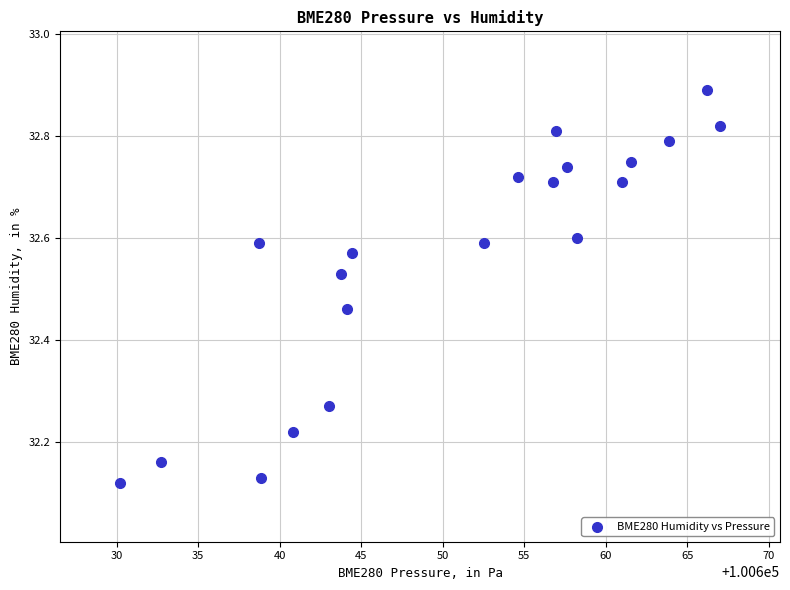

What is the range of Y values (max minus min)?

0.8